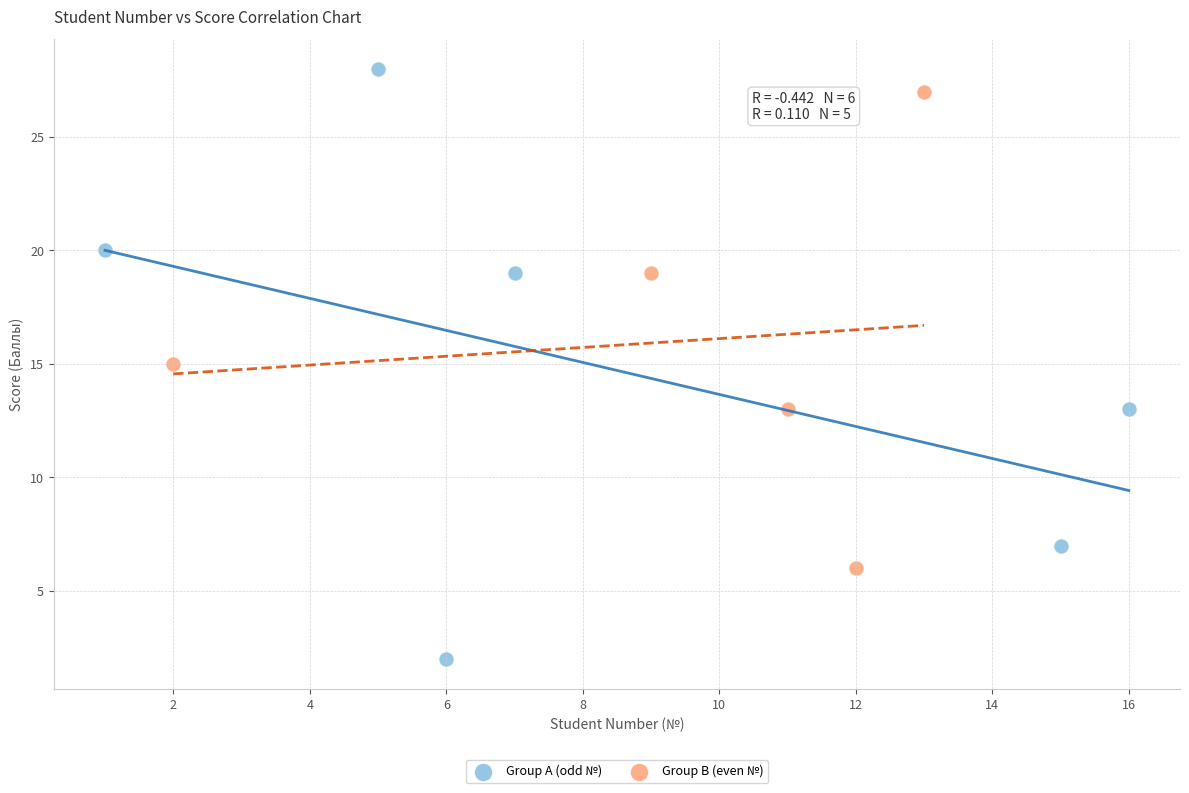

Which series contains the lowest Y value?

Group A (odd №)